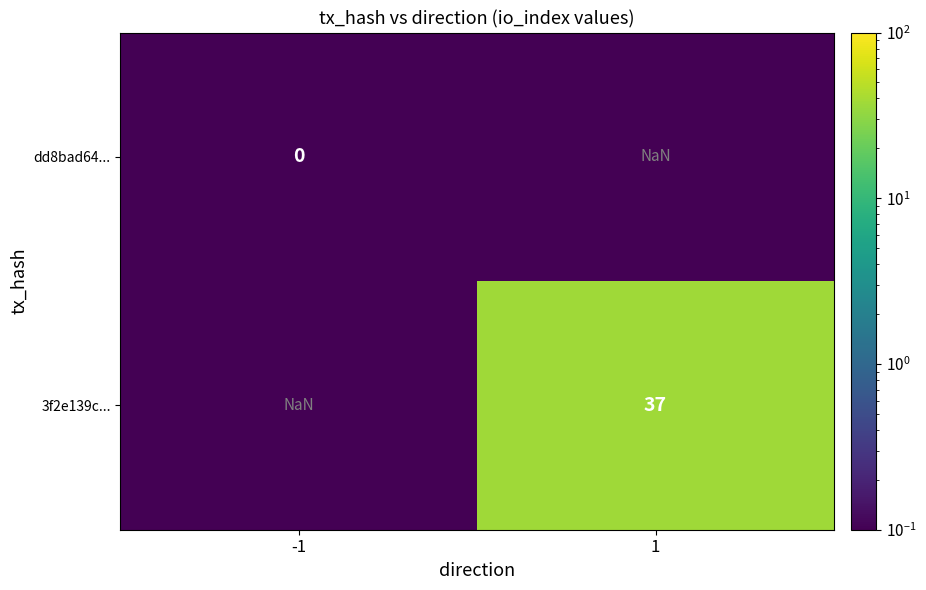

At which category does the chart reach its peak across all series?

1